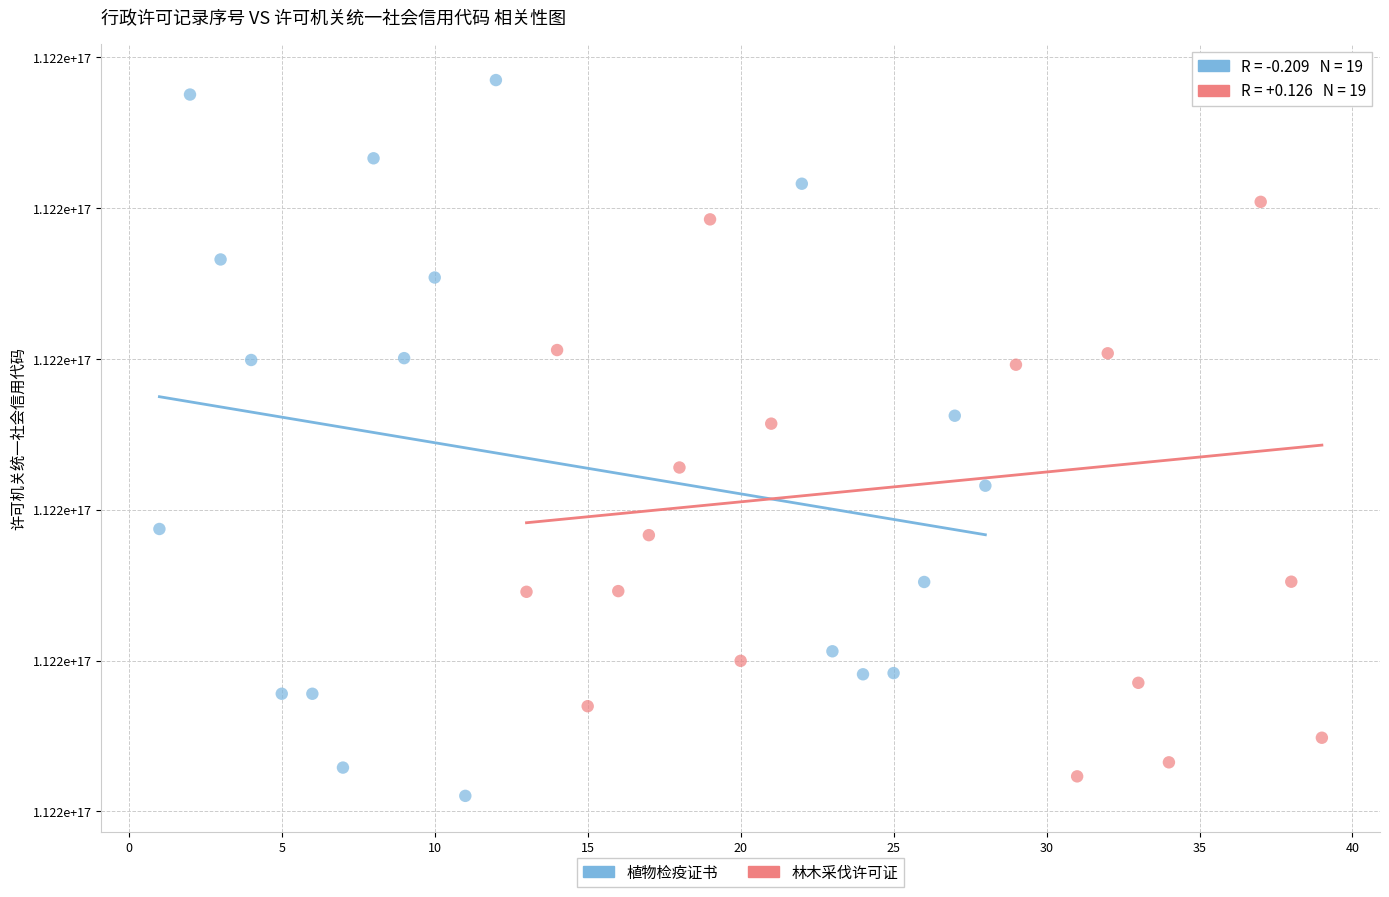

What are all the series names shown in the legend?

植物检疫证书, 林木采伐许可证